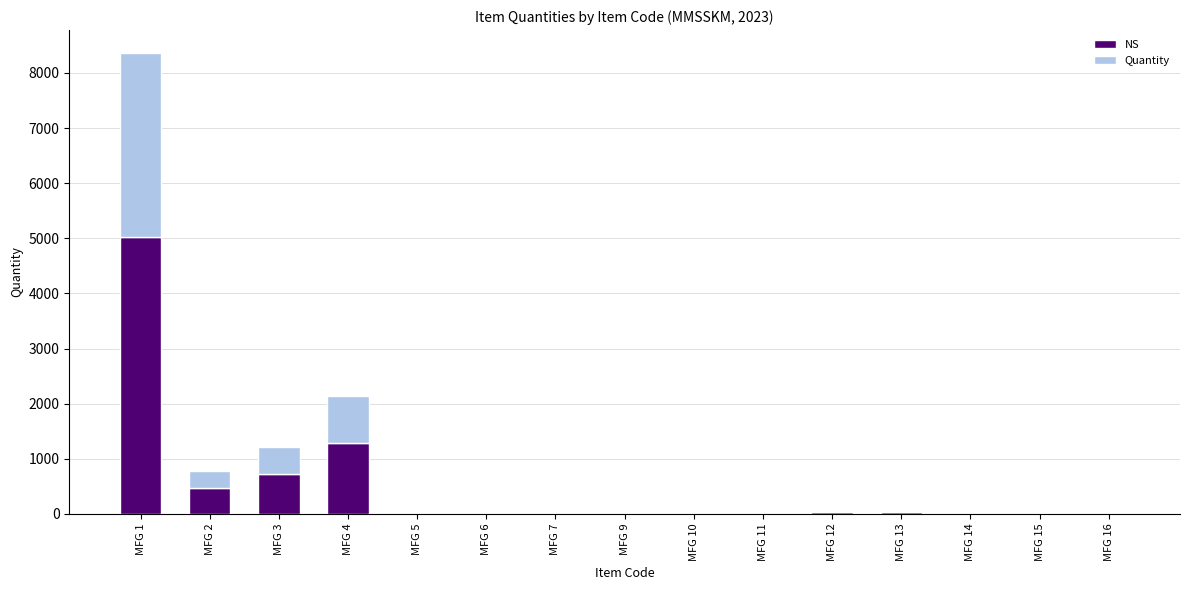

At which category is the sum across all series the highest?

MFG 1